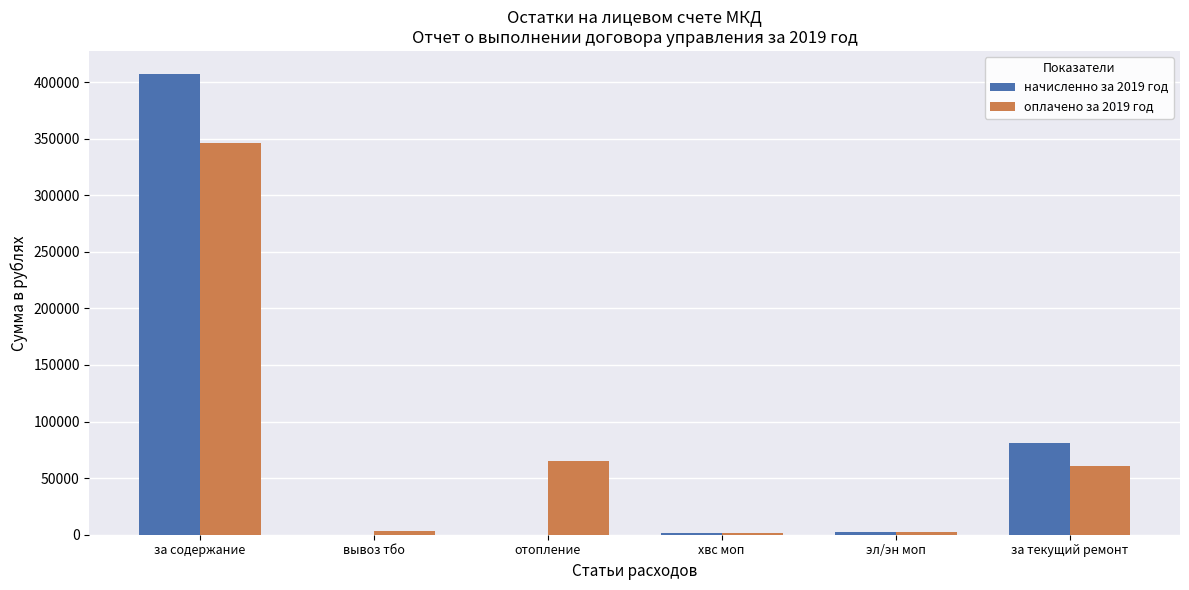

Which category has the highest value in the начисленно за 2019 год series?

за содержание